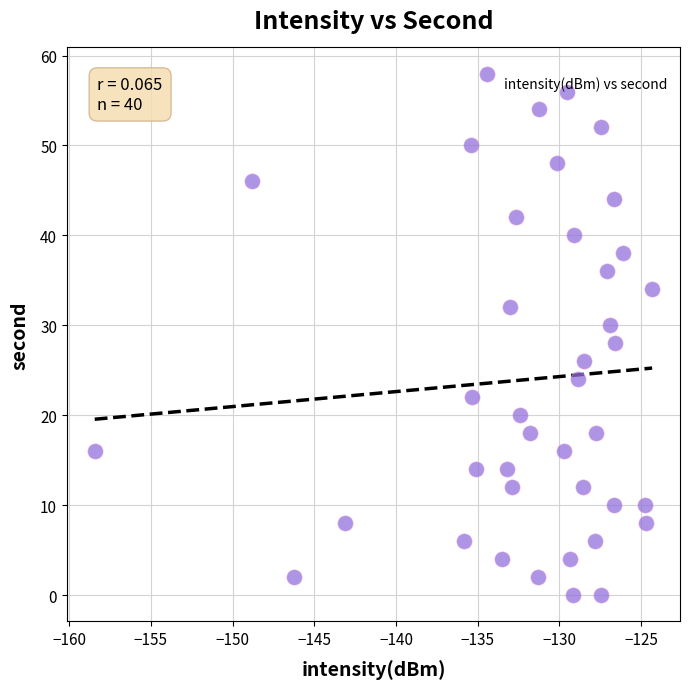

What is the range of Y values (max minus min)?

58